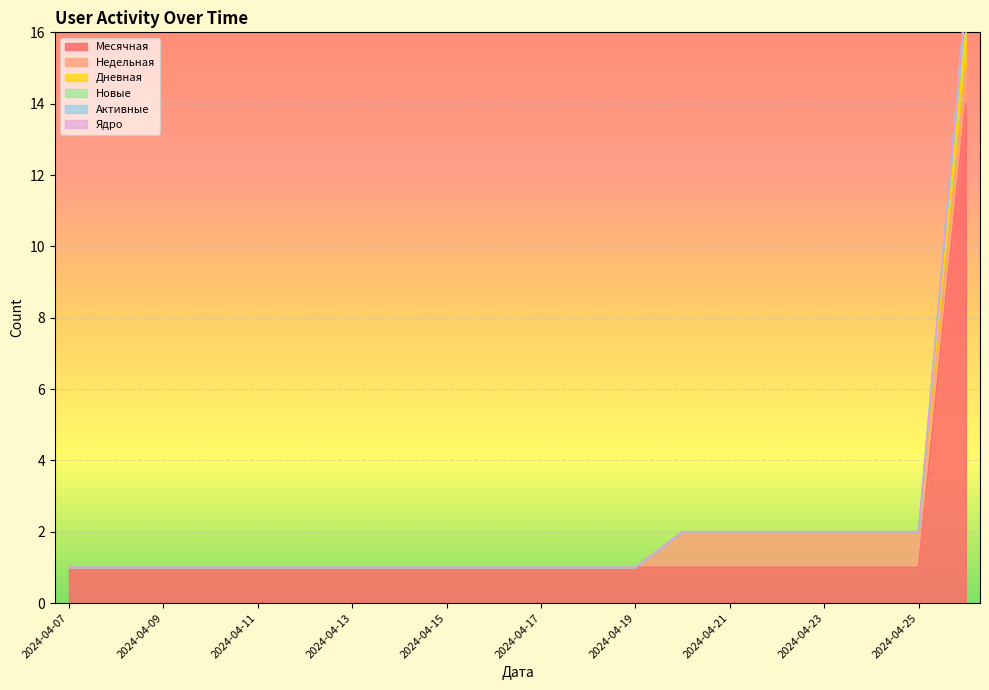

What position from the left is 2024-04-12?

6